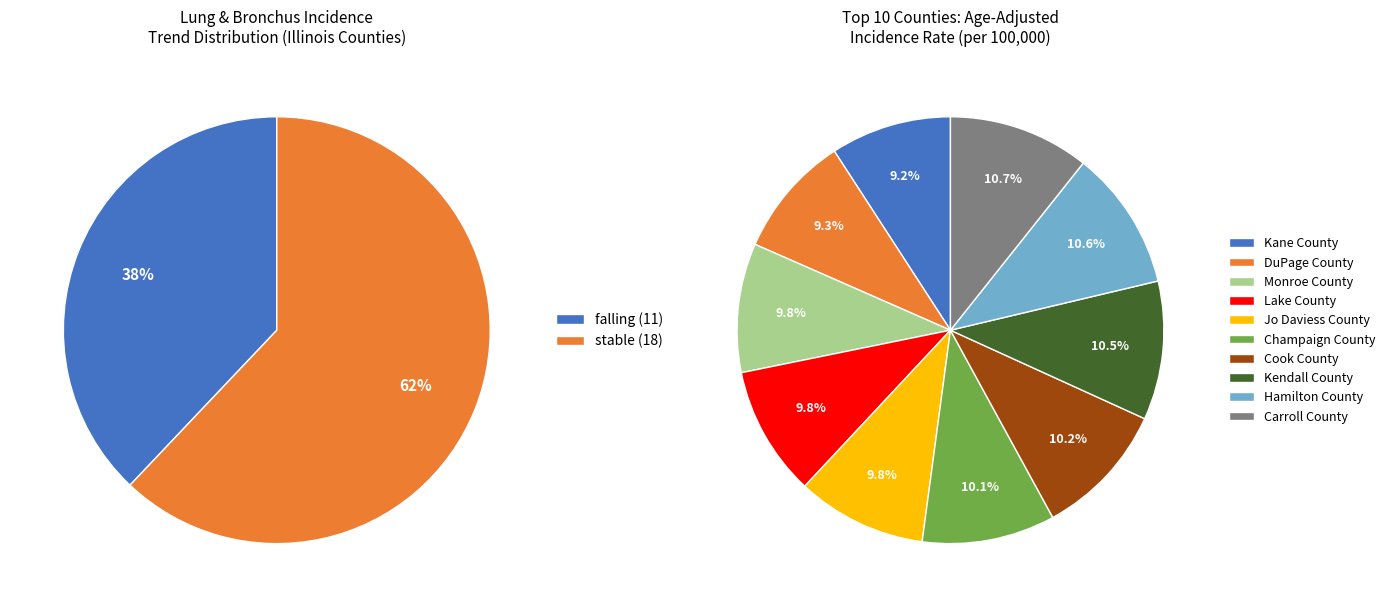

Count the number of slices in the pie.

2